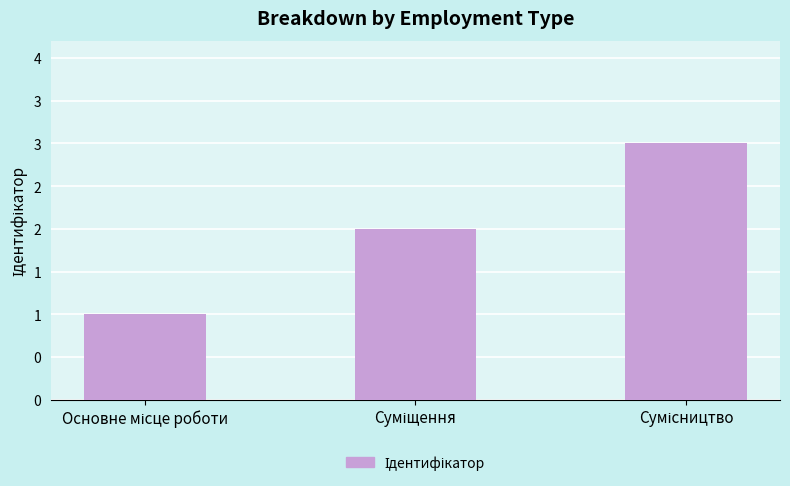

What is the approximate value at Суміщення?

2